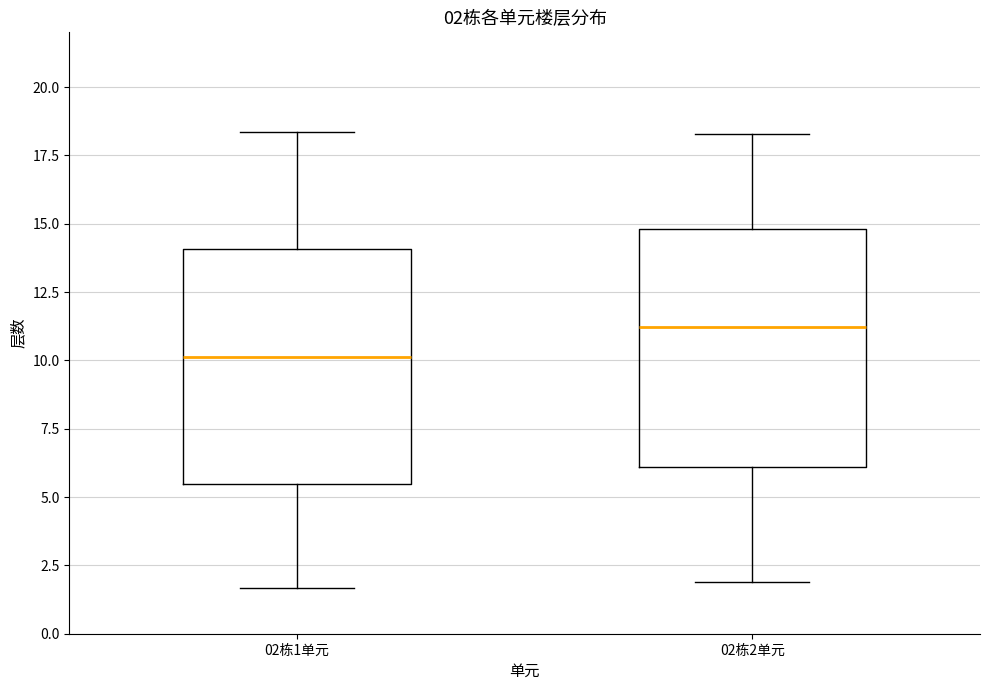

Which box's median line is the highest?

02栋2单元